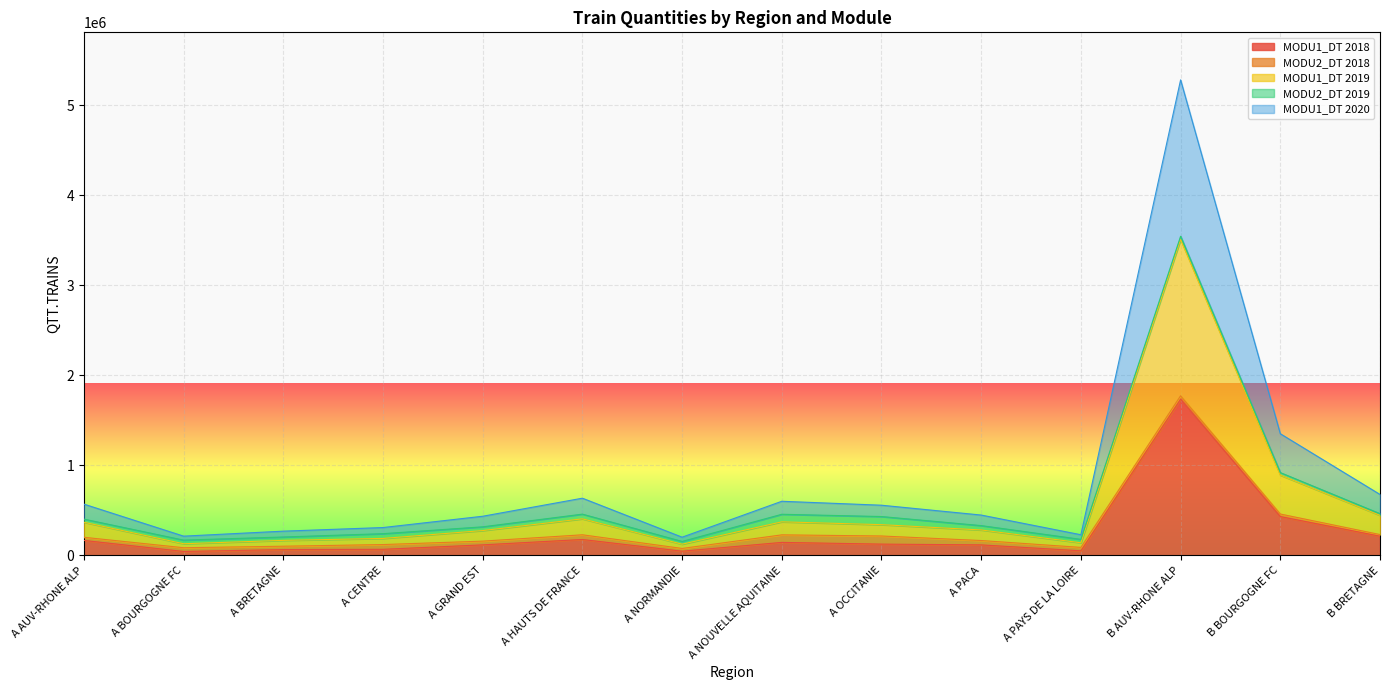

What is the difference between the maximum and minimum values in the MODU1_DT 2018 series?

1692804.0